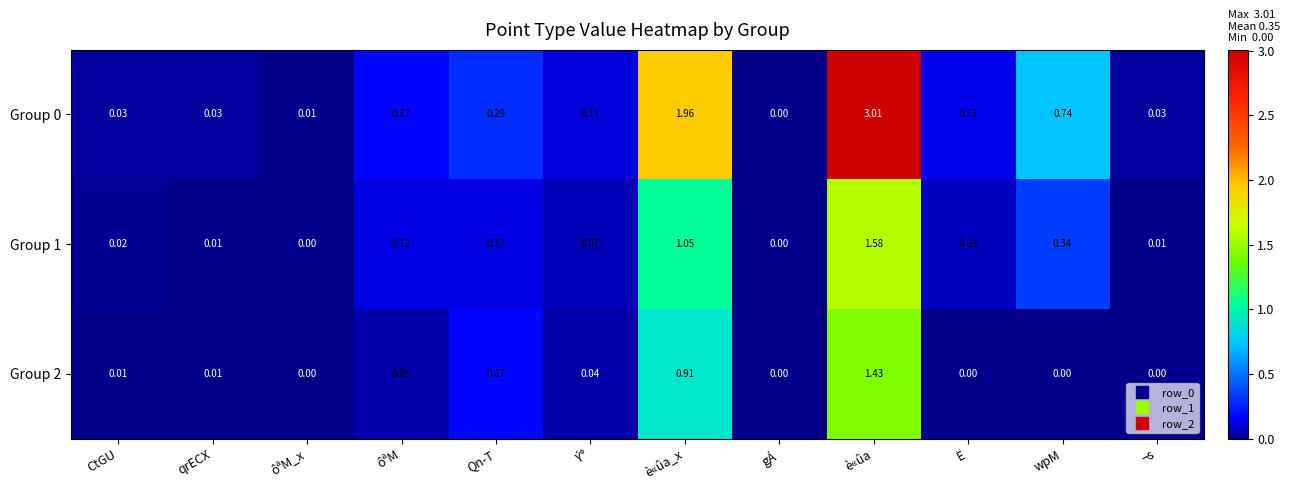

Is the value of Group 2 at è«ûa_x greater than the value of Group 0 at ¬s?

Yes